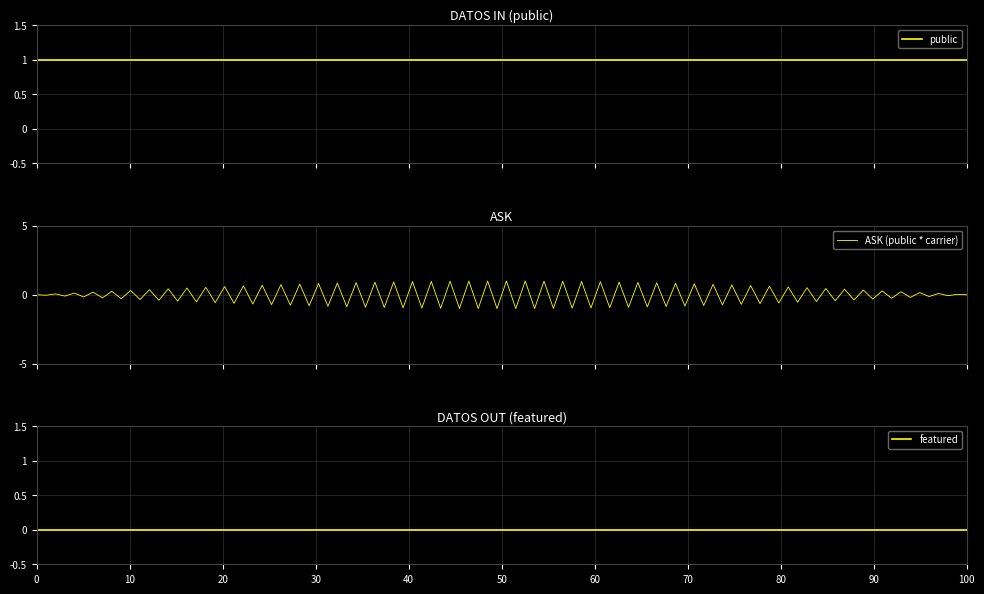

What is the minimum value for ASK (public * carrier)?

-1.0